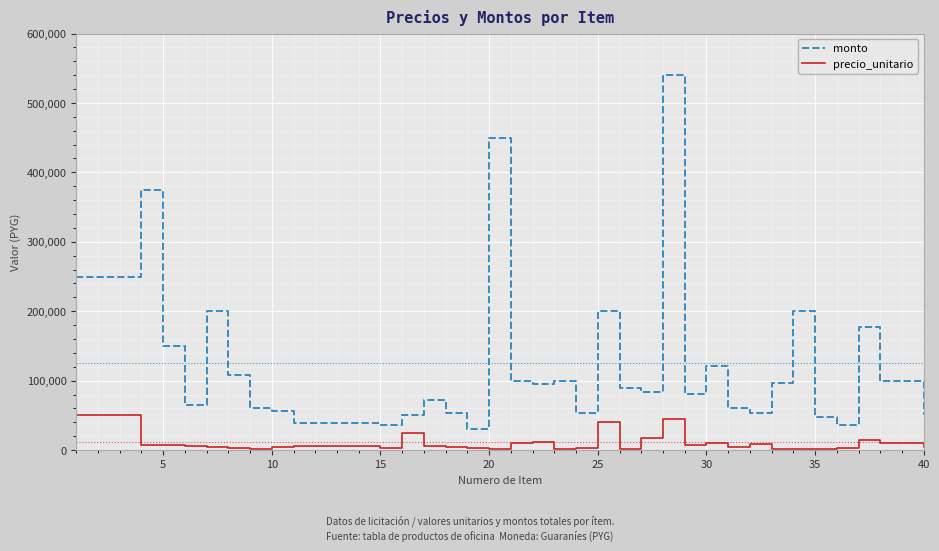

Which series has the largest total across all categories?

monto